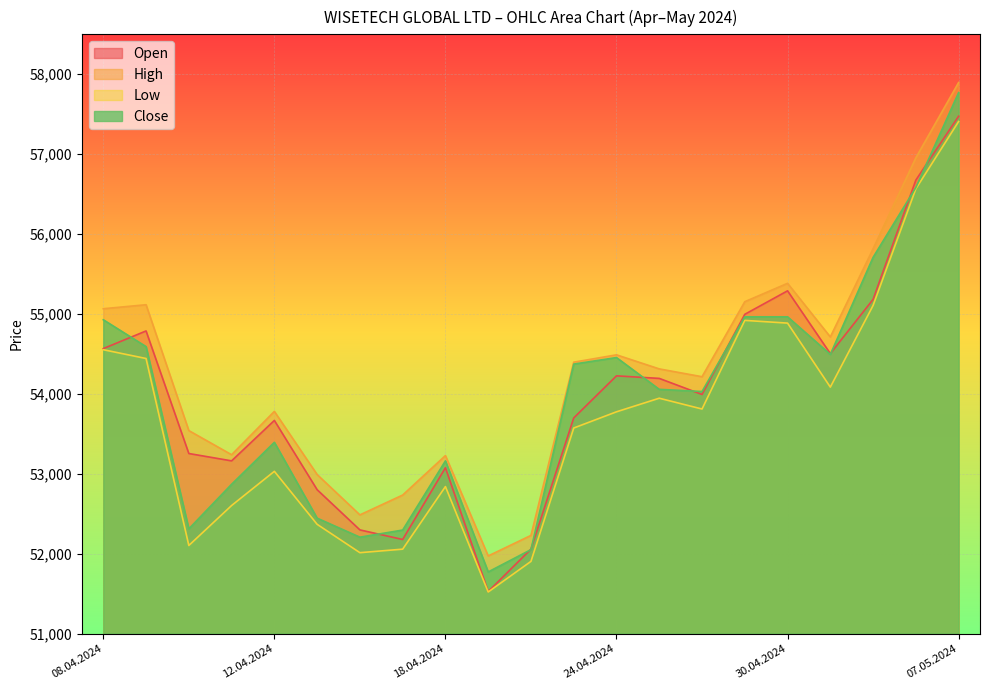

What is the value of the Open point at the 5th from the left?

53668